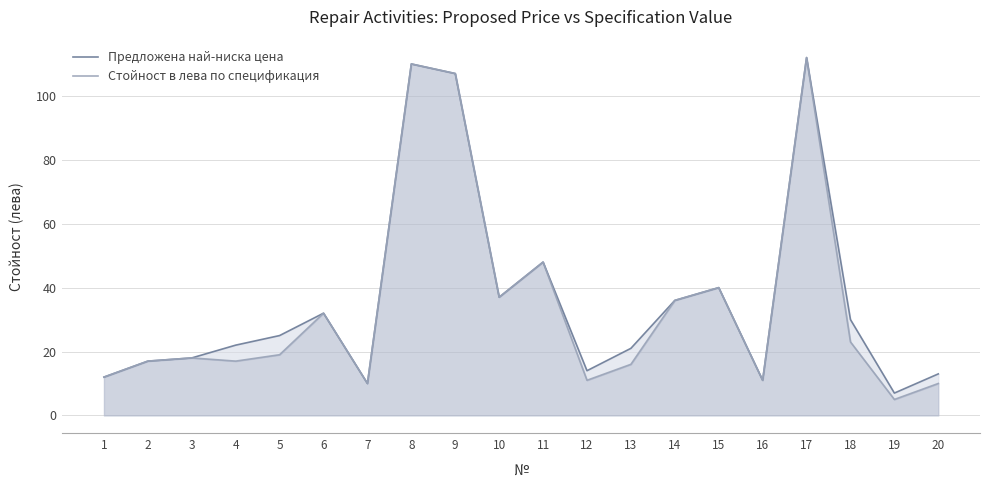

What is the sum of the Стойност в лева по спецификация values at 10 and 14?

73